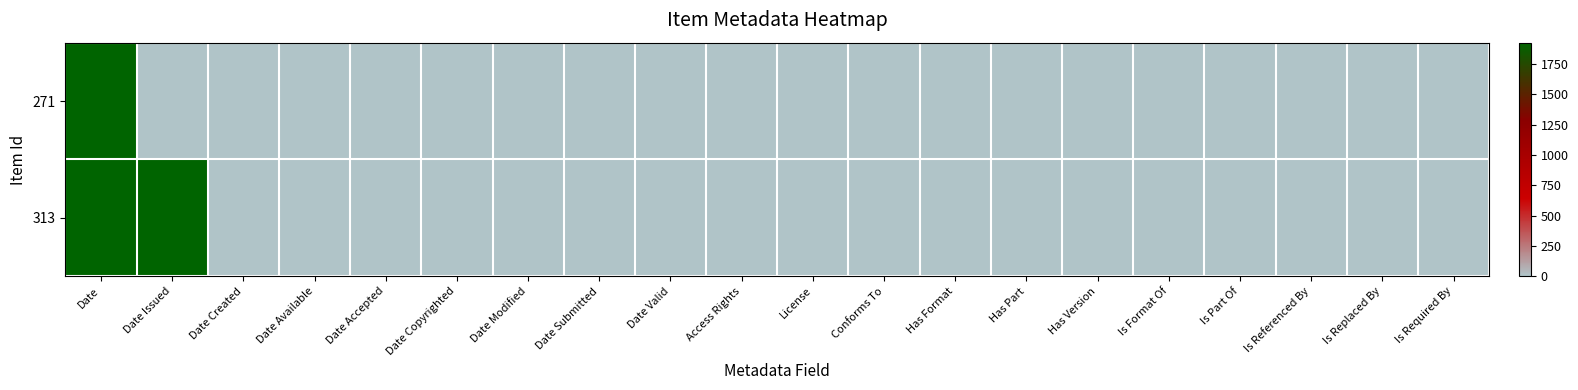

At which category does the chart reach its peak across all series?

Date